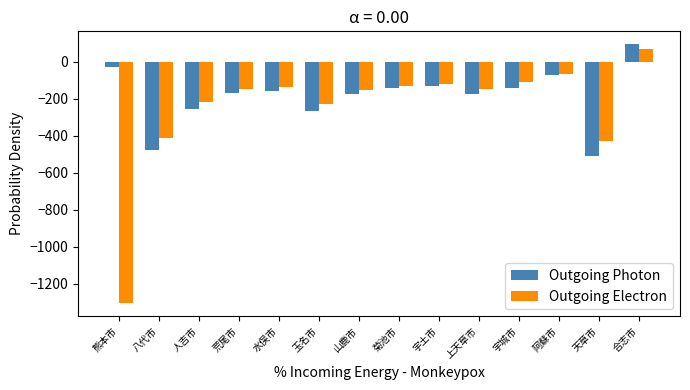

What is the approximate value of Outgoing Electron at 荒尾市, to the nearest 50?

-150